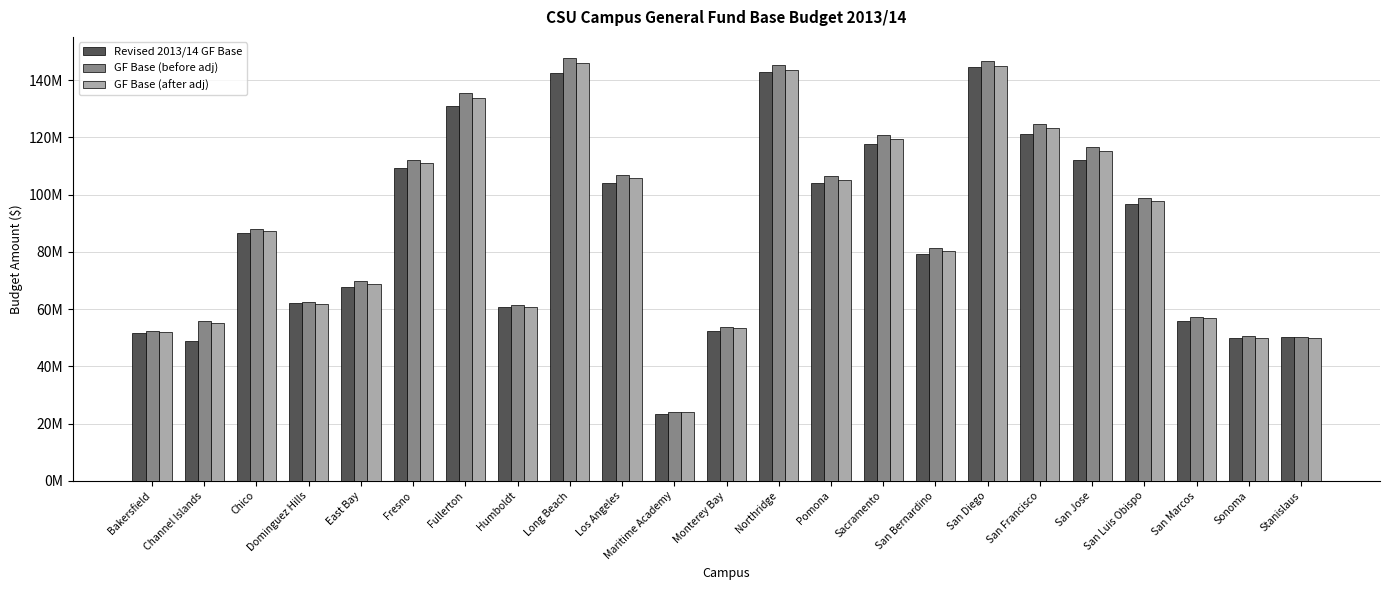

What are all the series names shown in the legend?

Revised 2013/14 GF Base, GF Base (before adj), GF Base (after adj)